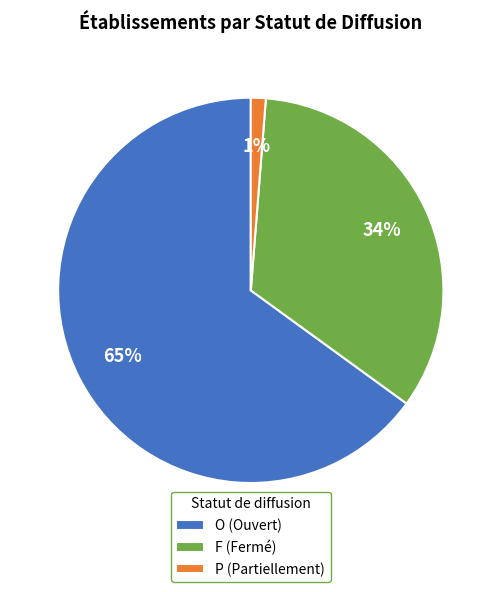

How many slices are in this pie chart?

3